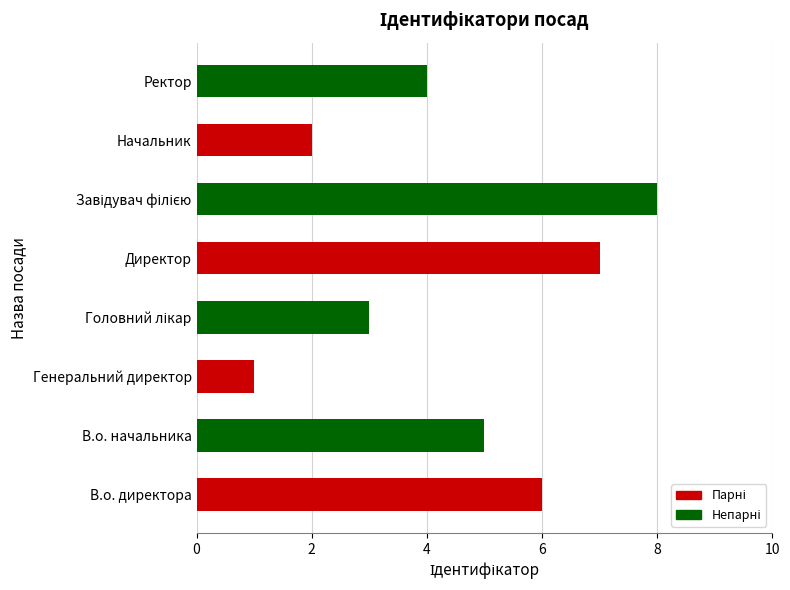

The chart shows a value of 1 at Генеральний директор. True or false?

True